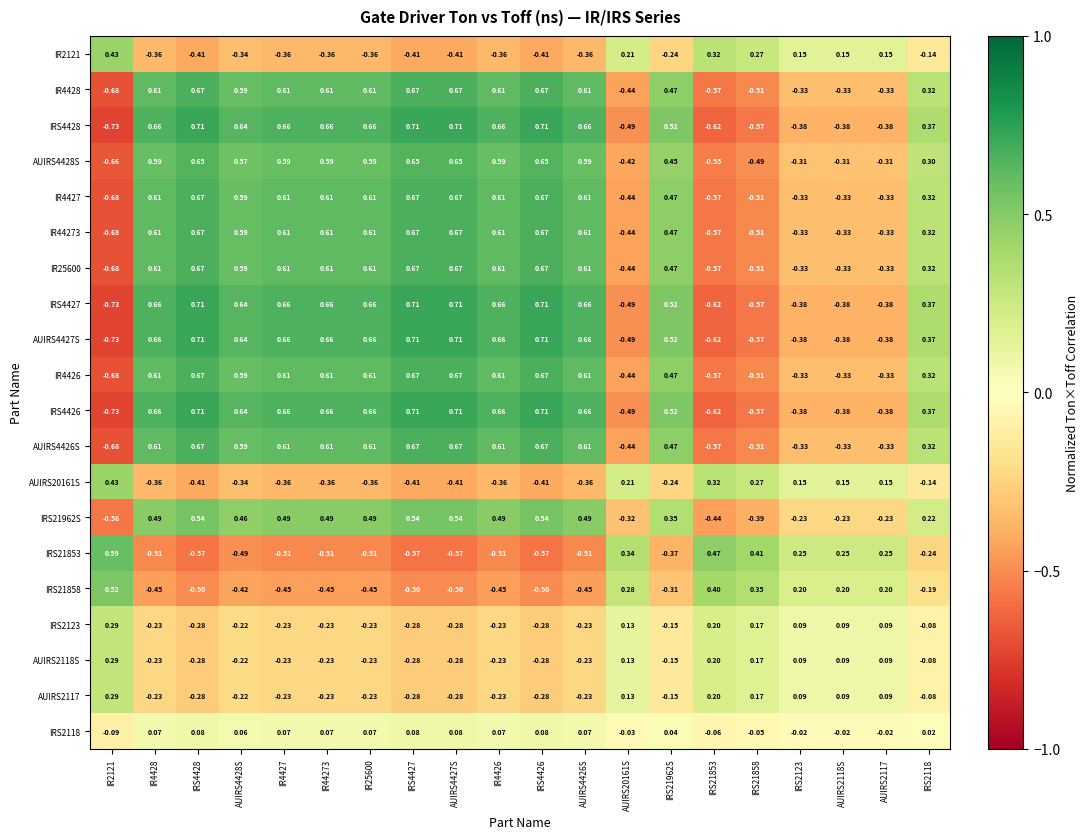

At how many categories does at least one series exceed 0?

20